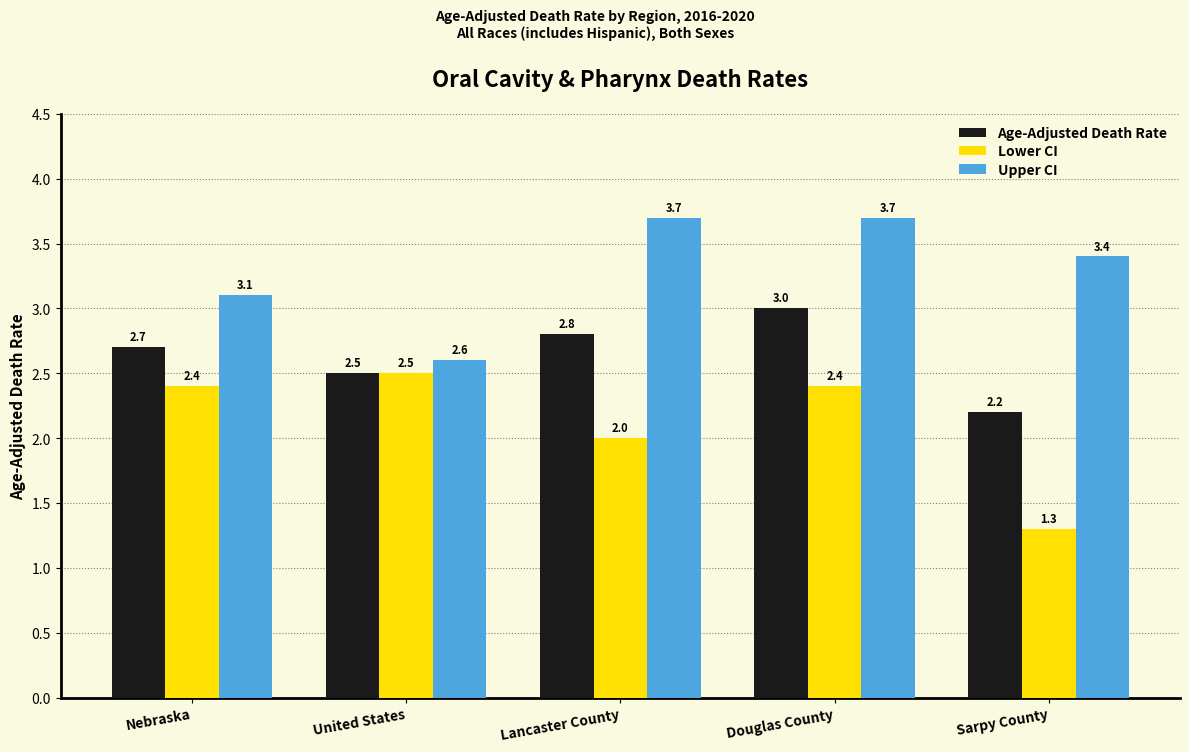

At how many categories does at least one series exceed 2?

5